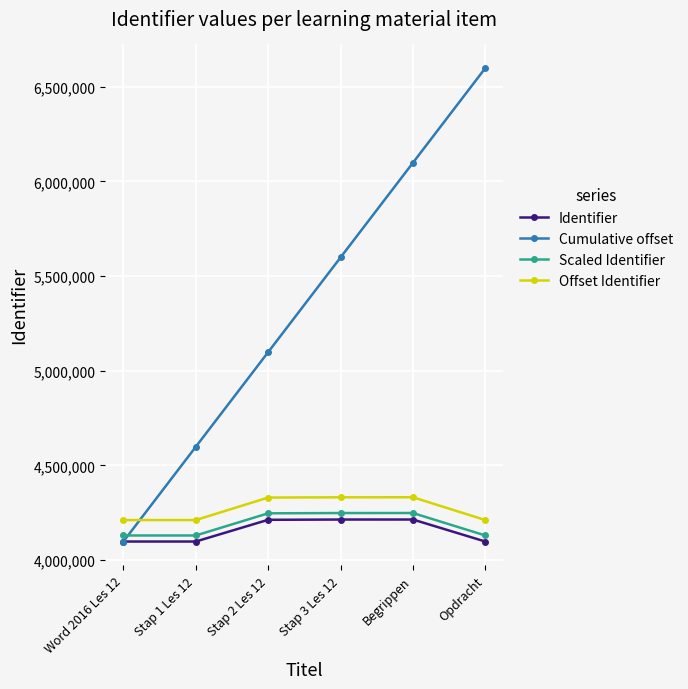

How many times do Cumulative offset and Scaled Identifier cross each other?

1